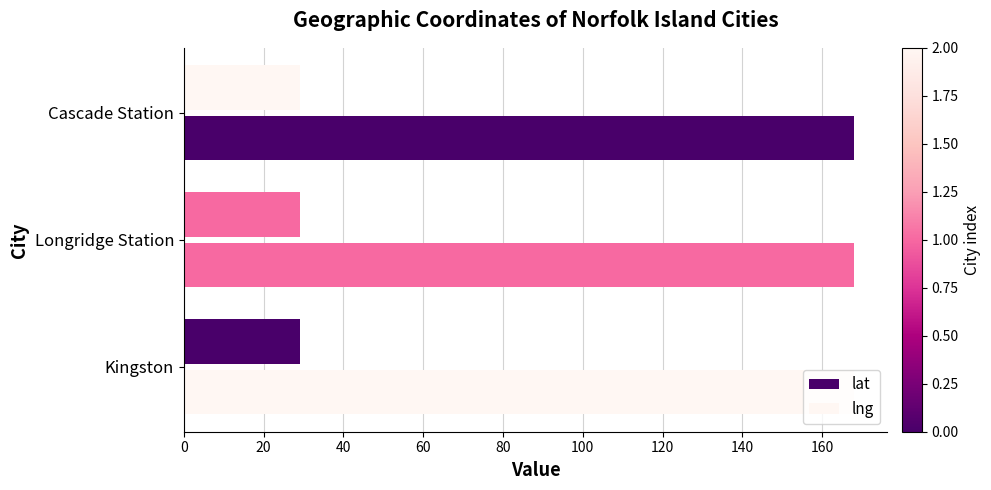

What is the value of the lat bar at the 2nd from the left?

29.1